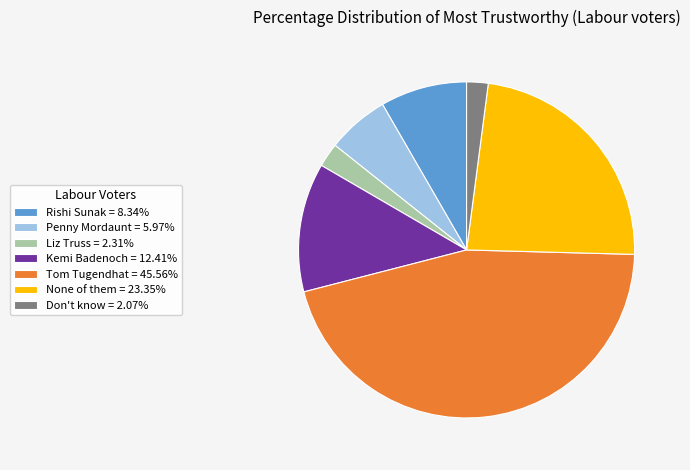

Combined, do None of them = 23.35% and Liz Truss = 2.31% account for over 50%?

No